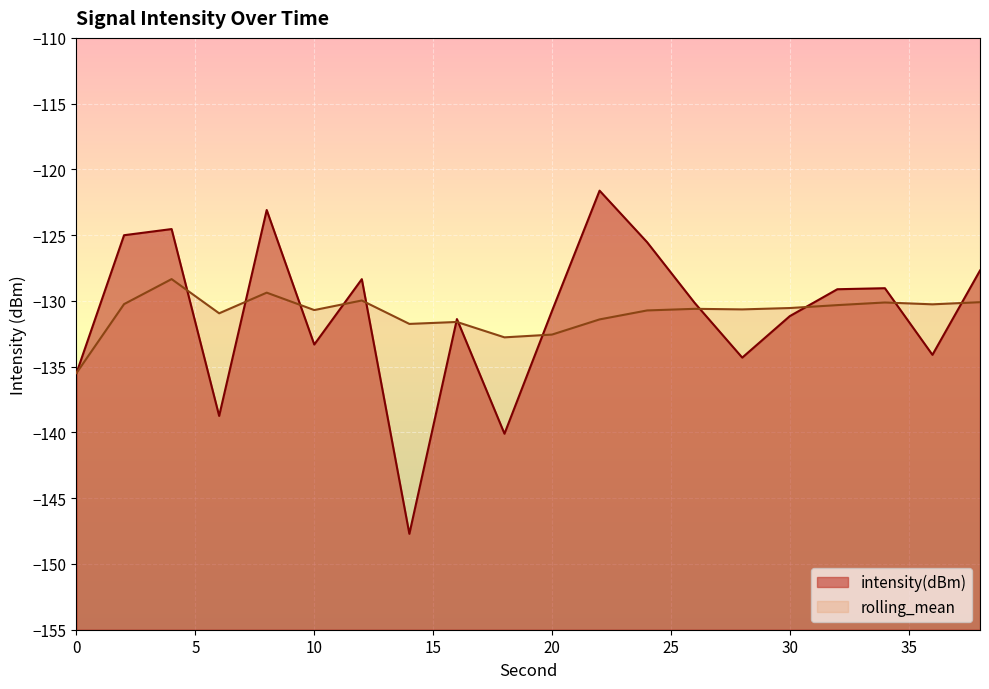

What is the average value of the rolling_mean series?

-130.9